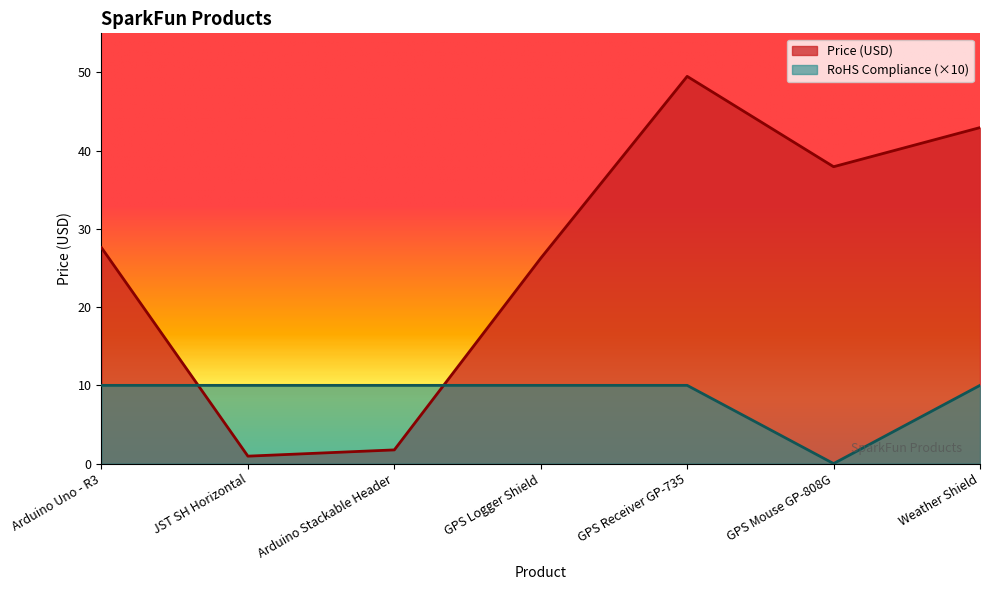

How many values in the RoHS Compliance series are below 10?

1